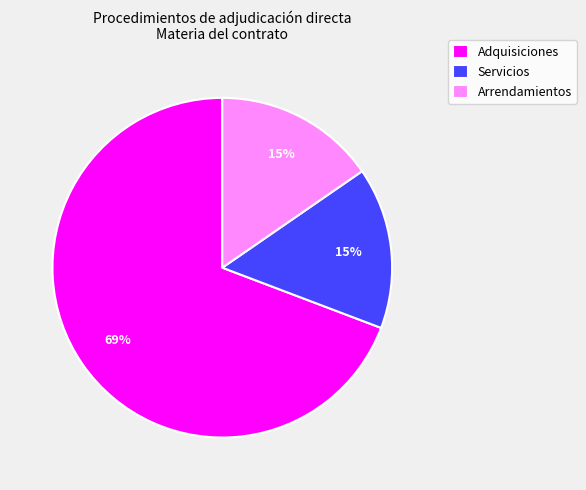

Is there any slice that represents more than half of the pie?

Yes